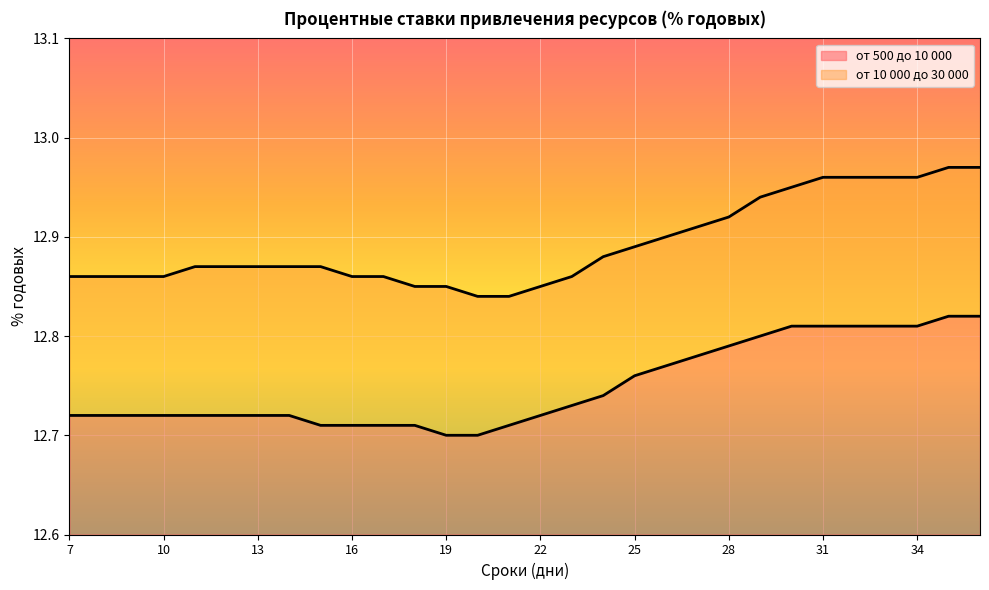

What is the value of the от 500 до 10 000 point at the 19th from the left?

12.8